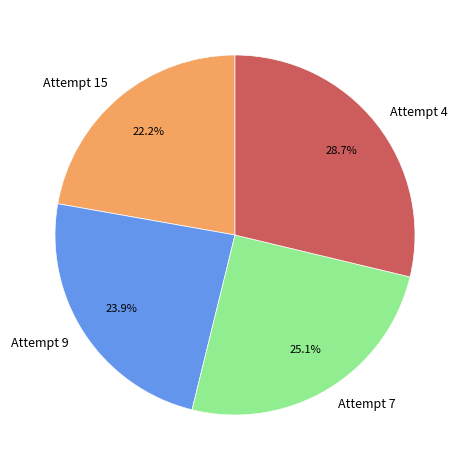

What portion of the pie excludes Attempt 15?

77.8%